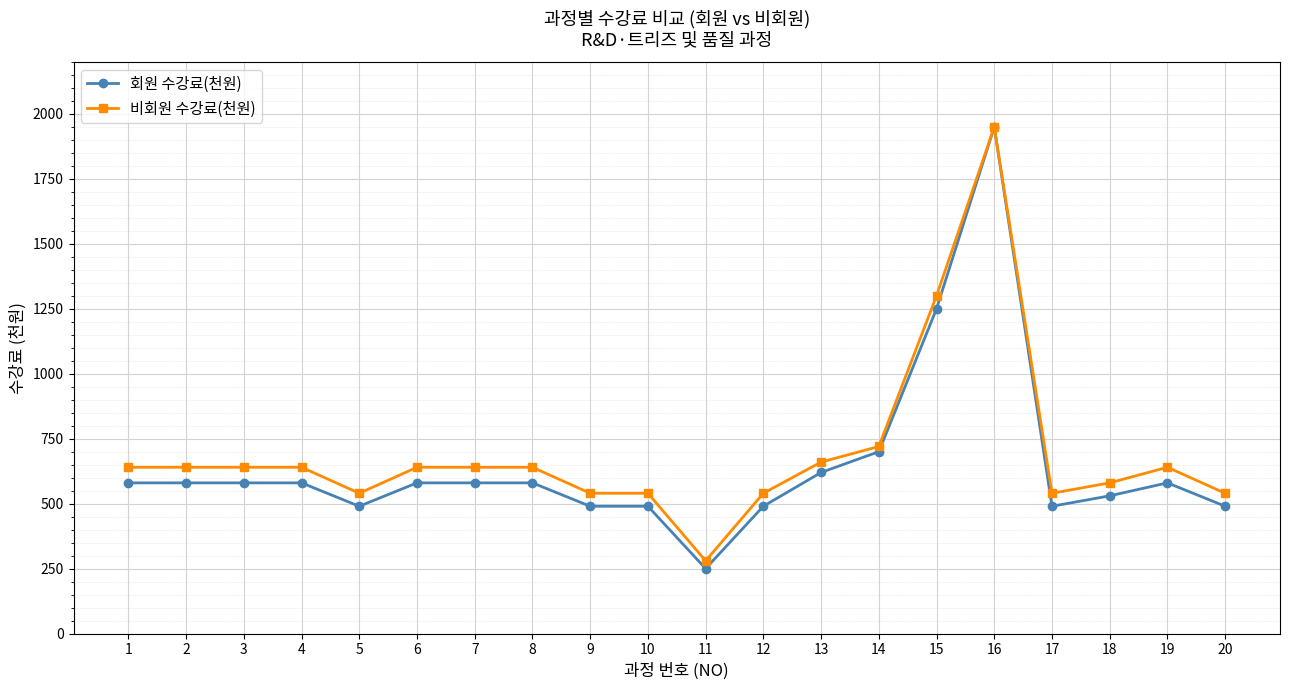

At which category is the sum across all series the highest?

16